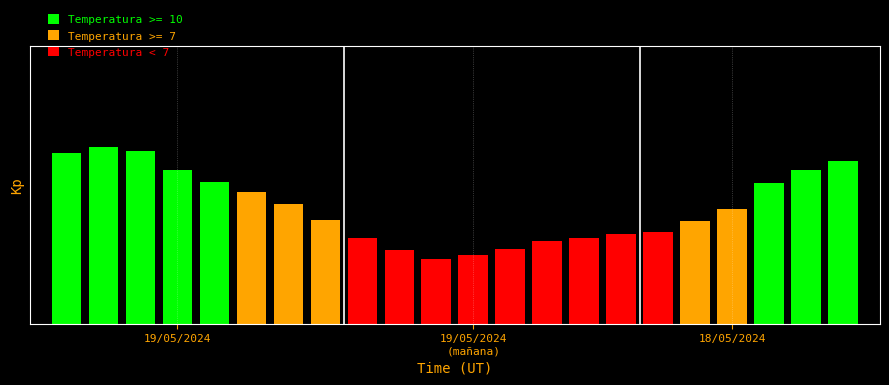

How many values are between 0 and 1?

22